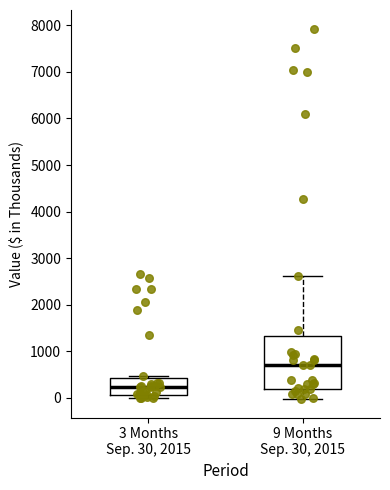

Reading left to right, read every box against the y-axis: the position of its median line, the range the box covers, and the ends of its whiskers. The values are not printed on the chart, so give them approximately, as read against the axis.

3 Months Sep. 30, 2015: median 200, box 100 to 400, whiskers 0 to 500
9 Months Sep. 30, 2015: median 700, box 200 to 1300, whiskers 0 to 2600